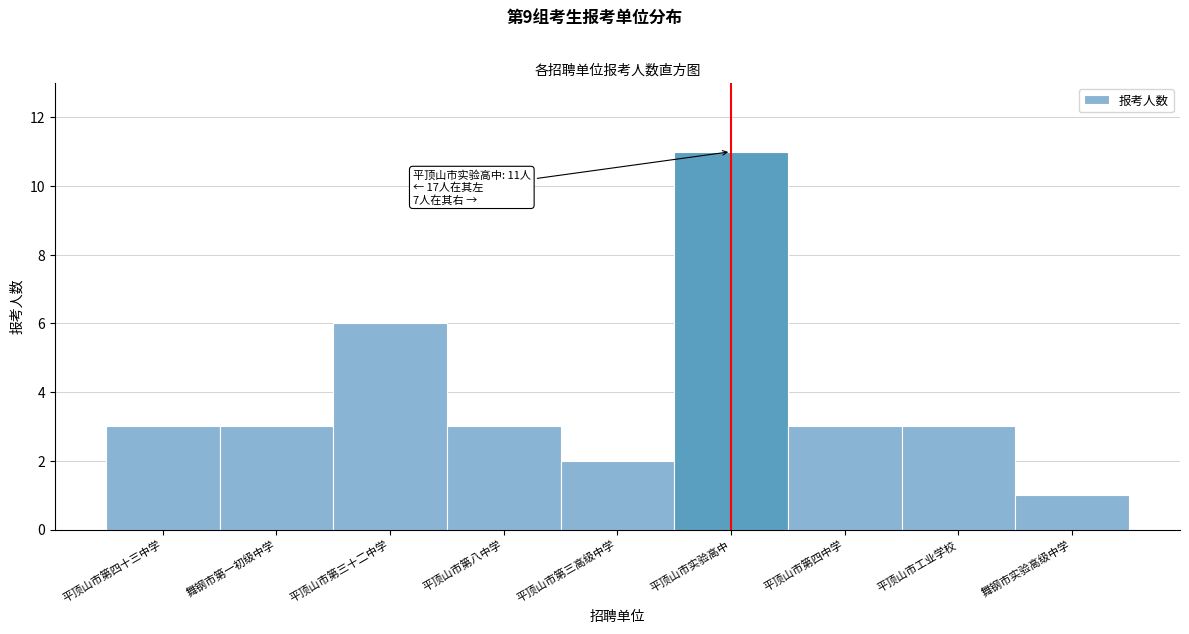

Reading right to left, list all the values displayed in this chart.

舞钢市实验高级中学=1	平顶山市工业学校=3	平顶山市第四中学=3	平顶山市实验高中=11	平顶山市第三高级中学=2	平顶山市第八中学=3	平顶山市第三十二中学=6	舞钢市第一初级中学=3	平顶山市第四十三中学=3